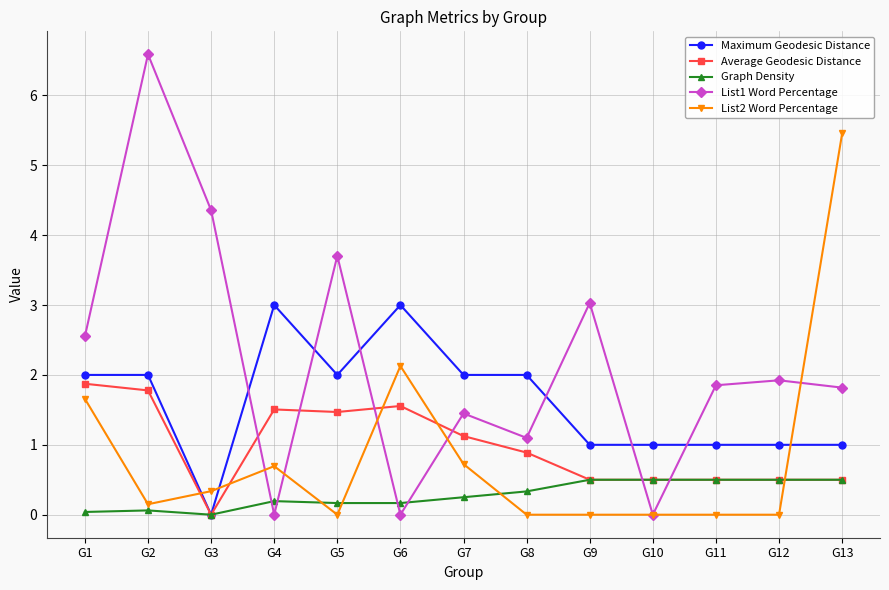

What are all the series names shown in the legend?

Maximum Geodesic Distance, Average Geodesic Distance, Graph Density, List1 Word Percentage, List2 Word Percentage